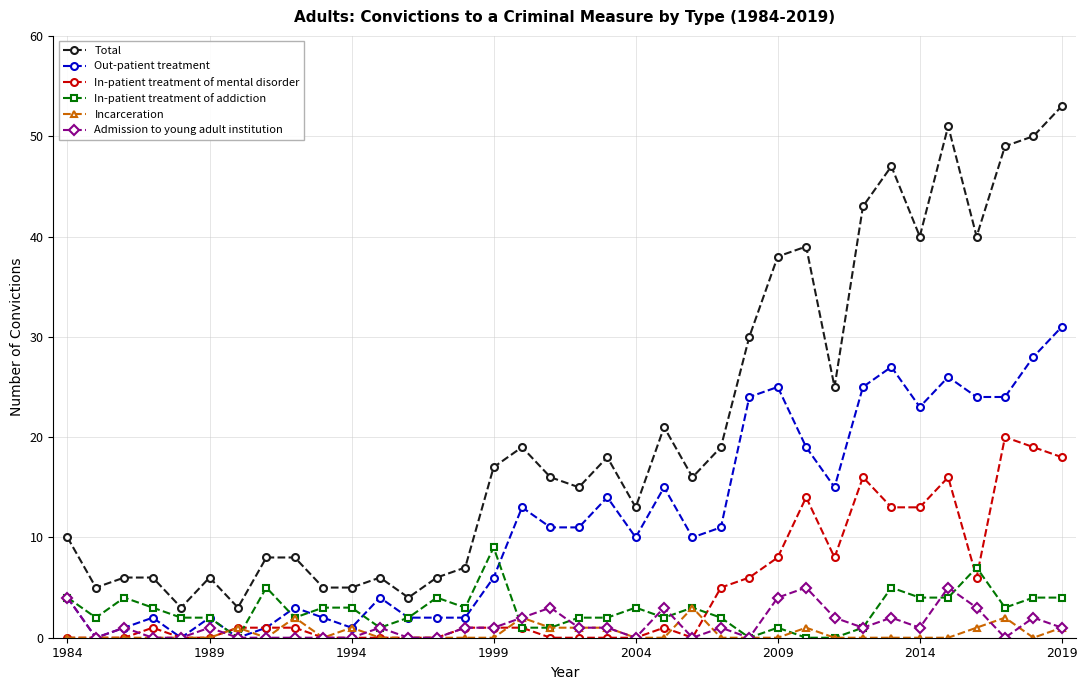

What is the value of the In-patient treatment of addiction point at the 34th from the left?

3